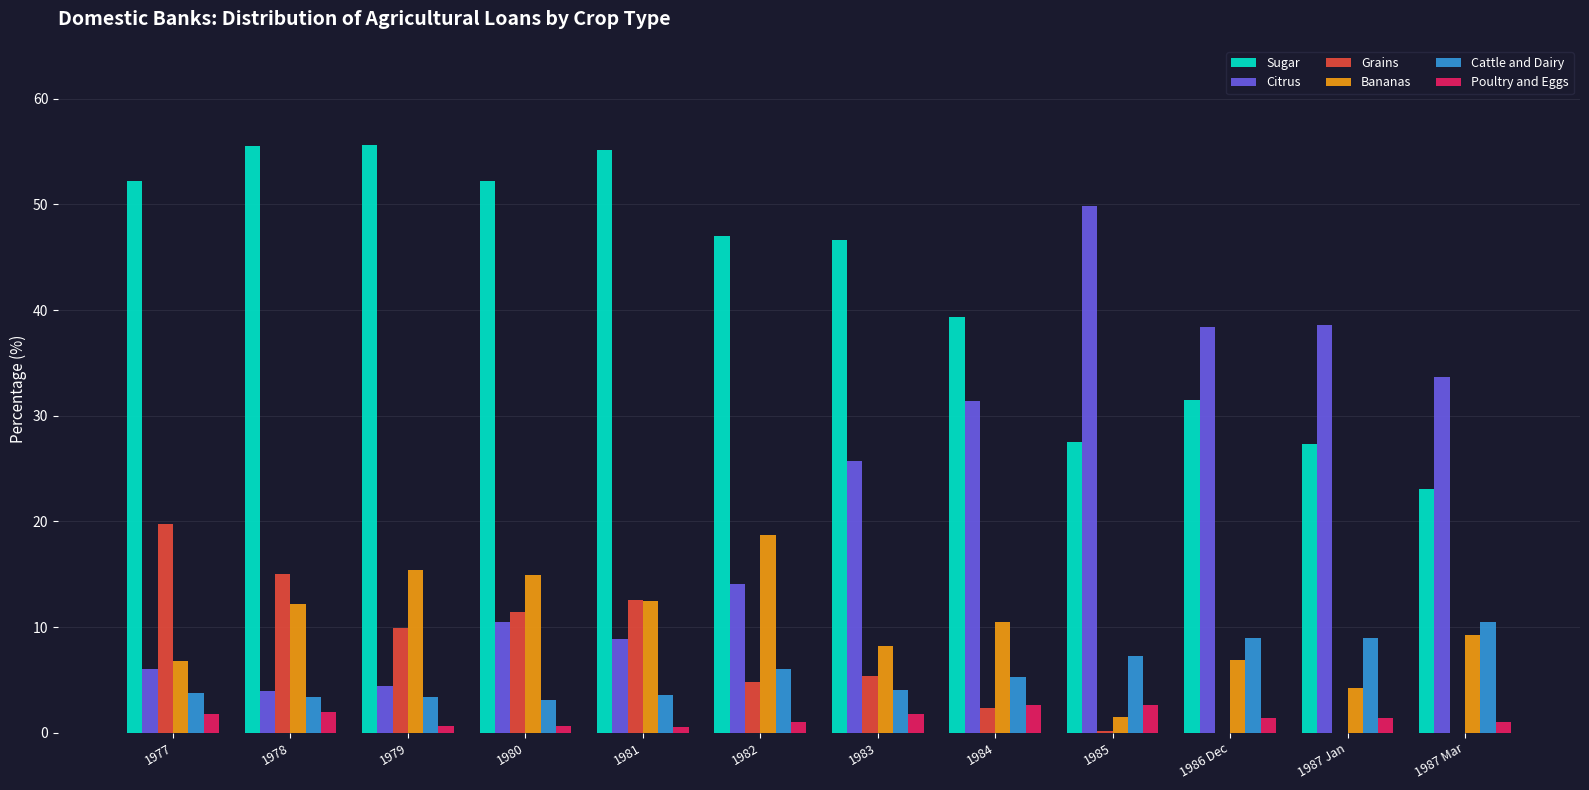

What is the highest value of the Bananas series?

18.7